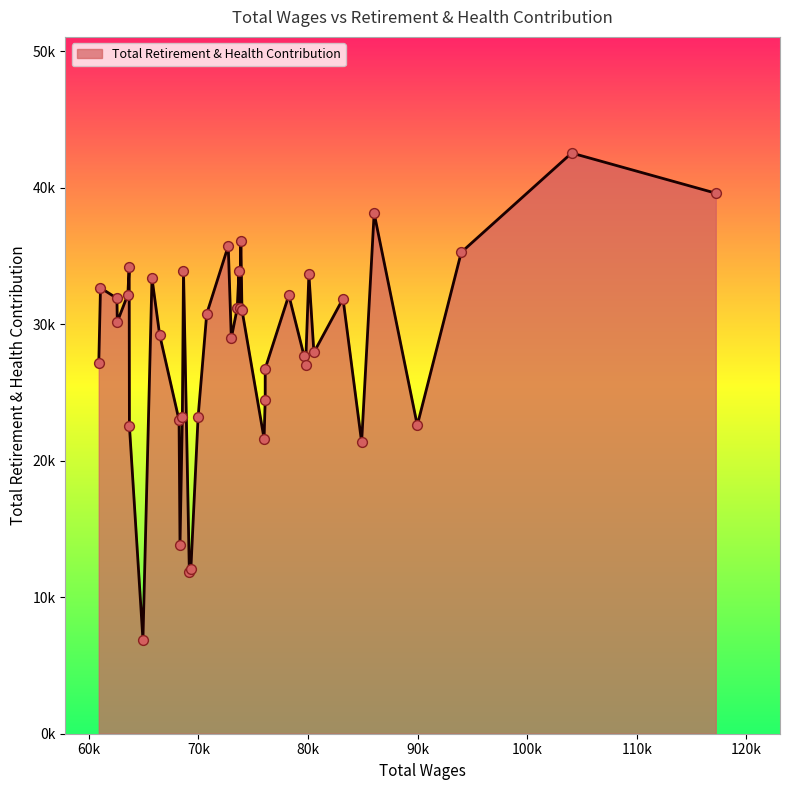

Does the chart have visible grid lines?

No